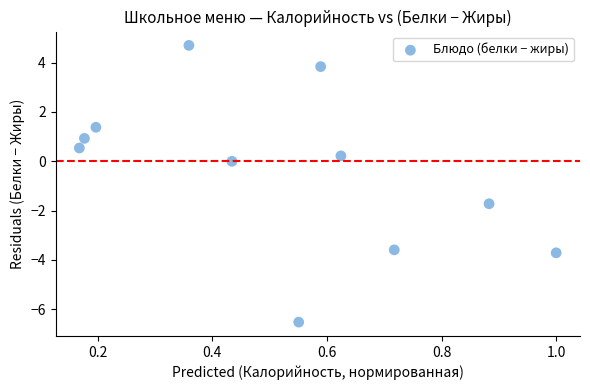

What is the average Y value?

-0.4